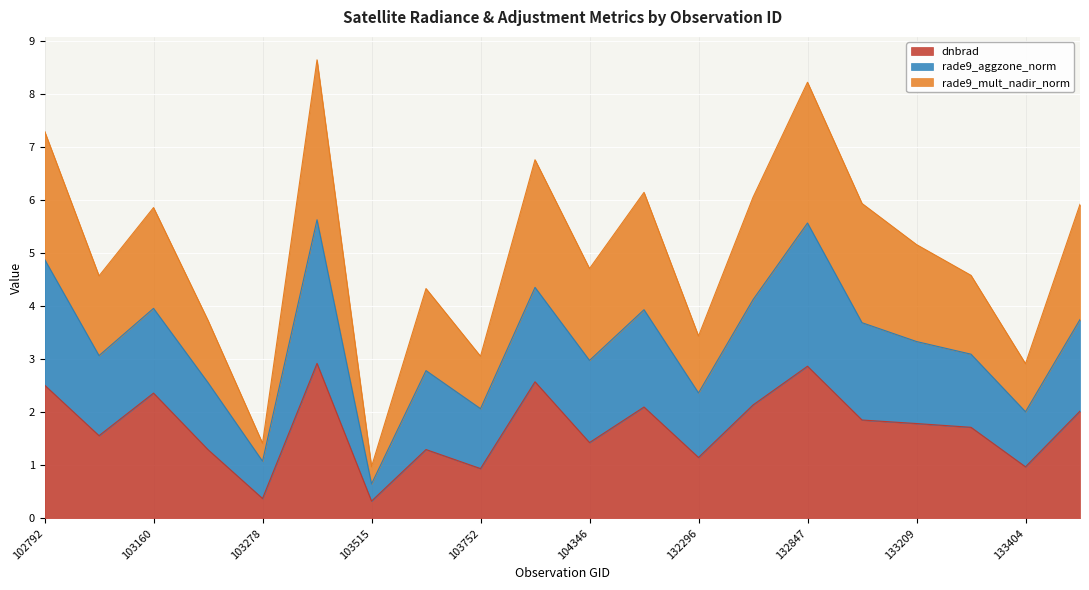

Between 132123 and 132669, which series saw the biggest shift?

rade9_mult_nadir_norm